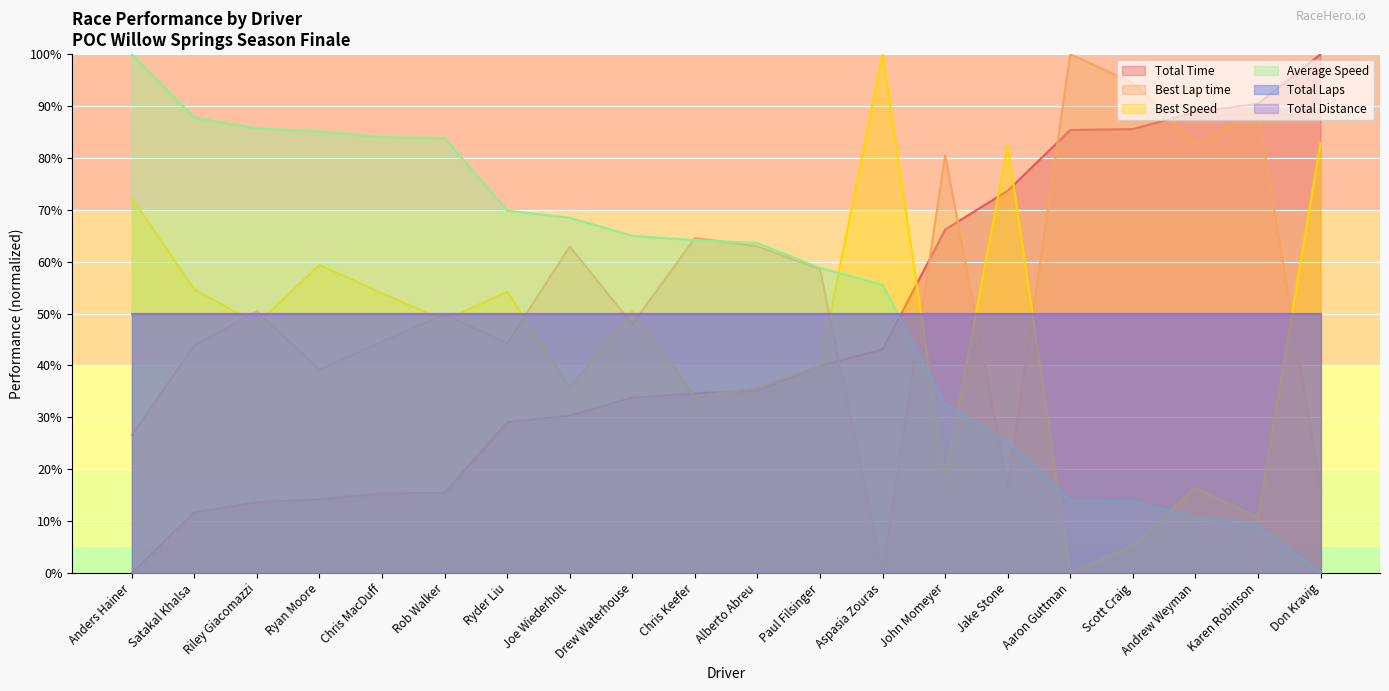

The value of Total Time at Scott Craig is 46.6. True or false?

False